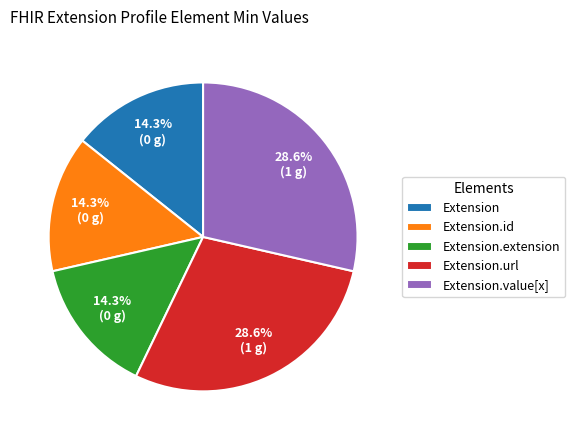

Combined, what portion of the pie is Extension and Extension.value[x]?

42.9%